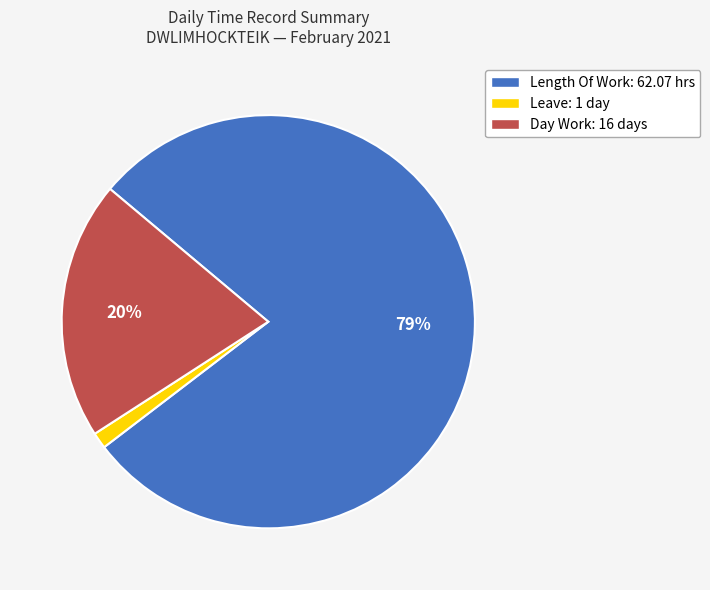

To the nearest percent, what is the average slice percentage?

33%